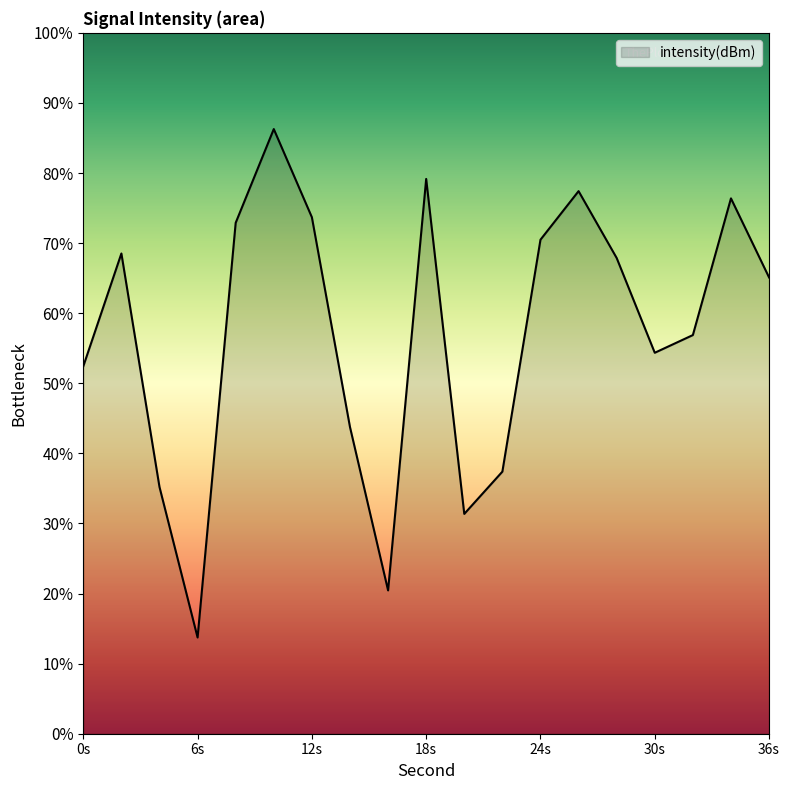

Read the value at 34.

-127.8